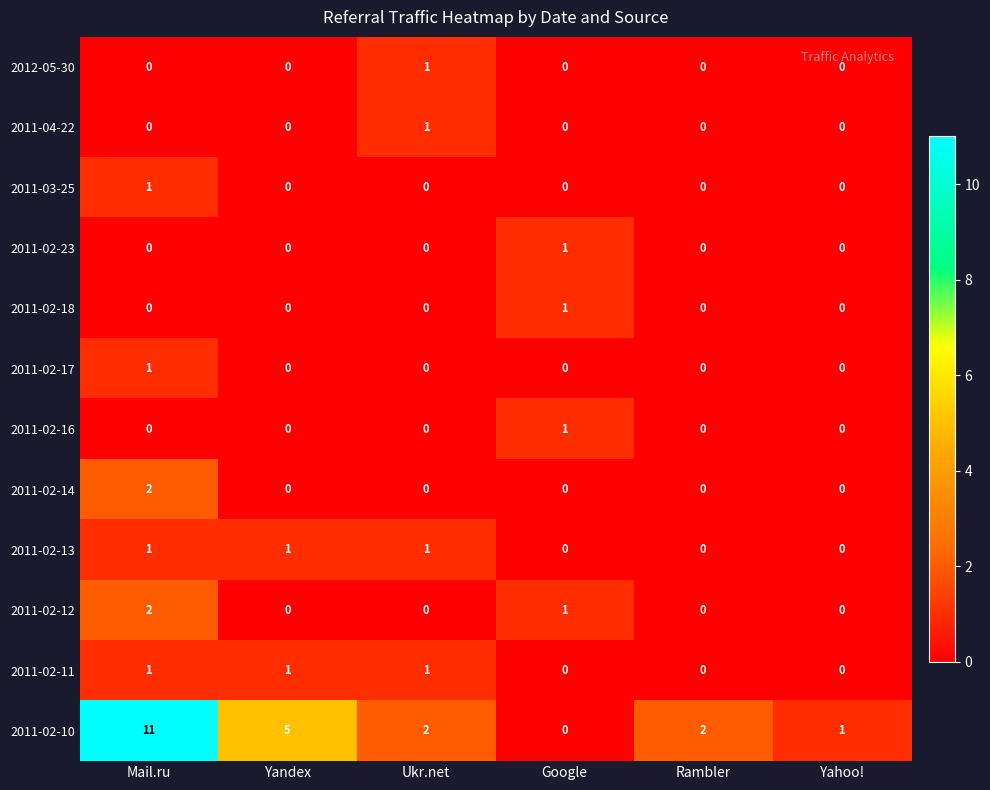

True or false: 2011-03-25 has a value of 0 at Yahoo!.

True